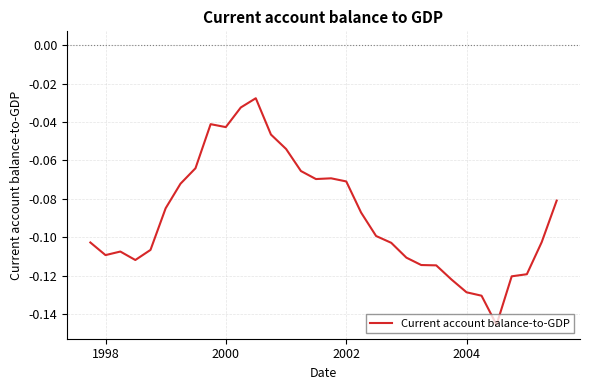

What is the difference between the maximum and minimum values?

0.1